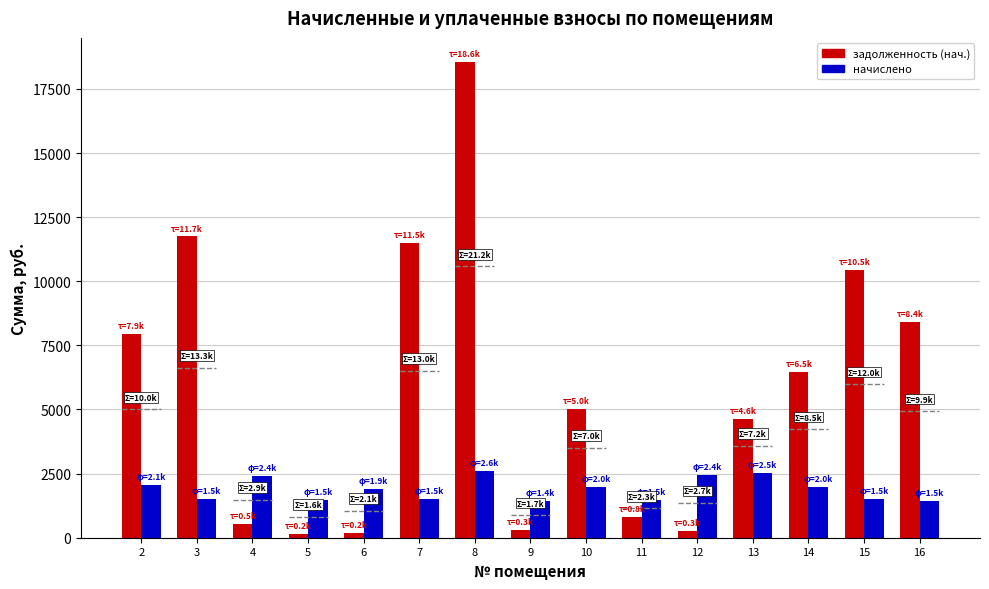

How many data points in задолженность (нач.) are less than 5034?

7